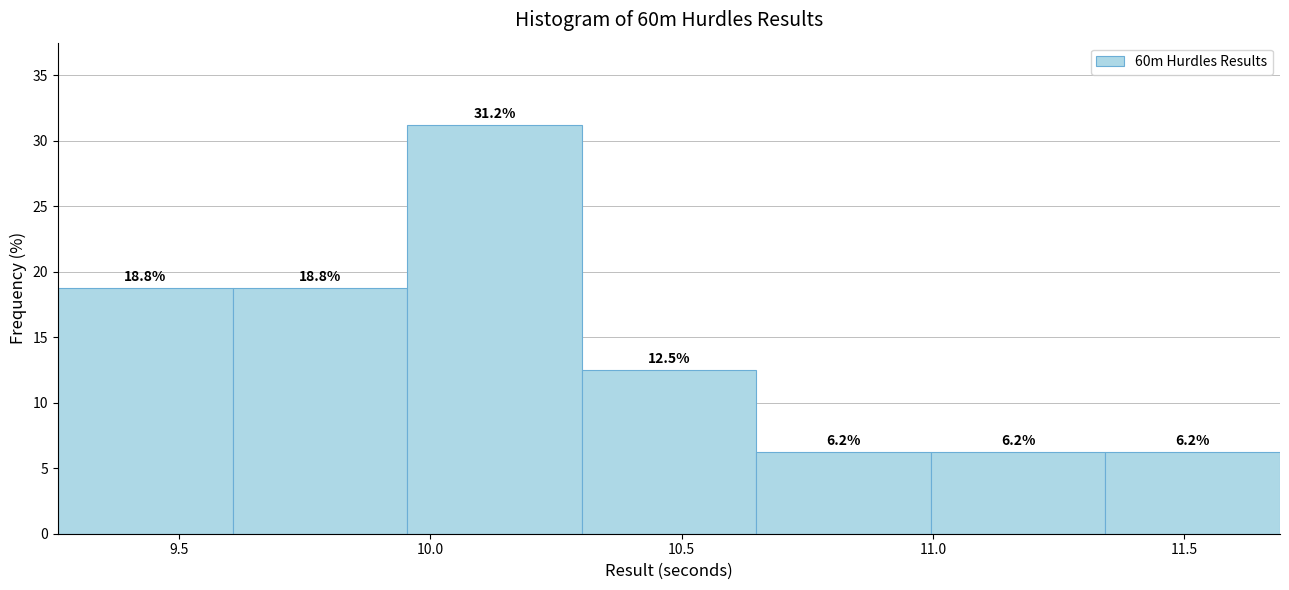

Reading left to right, transcribe this chart: for each bar, give the range it covers on the x-axis and its height. The bar edges are not printed on the chart, so give them approximately, as read against the axis.

9.25 to 9.60: 18.8
9.60 to 9.95: 18.8
9.95 to 10.30: 31.2
10.30 to 10.65: 12.5
10.65 to 11.00: 6.2
11.00 to 11.35: 6.2
11.35 to 11.70: 6.2